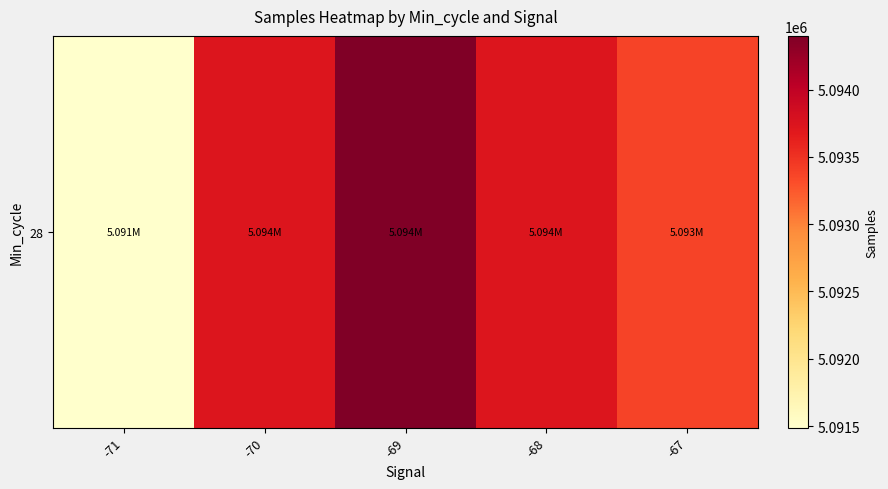

List the labels in order of value, smallest first.

-71, -67, -68, -70, -69